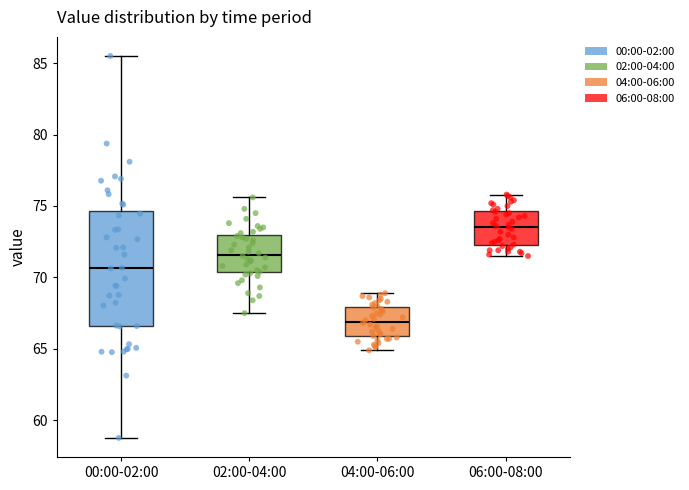

Reading left to right, read every box against the y-axis: the position of its median line, the range the box covers, and the ends of its whiskers. The values are not printed on the chart, so give them approximately, as read against the axis.

00:00-02:00: median 70.5, box 66.5 to 74.5, whiskers 59.0 to 85.5
02:00-04:00: median 71.5, box 70.5 to 73.0, whiskers 67.5 to 75.5
04:00-06:00: median 67.0, box 66.0 to 68.0, whiskers 65.0 to 69.0
06:00-08:00: median 73.5, box 72.5 to 74.5, whiskers 71.5 to 76.0